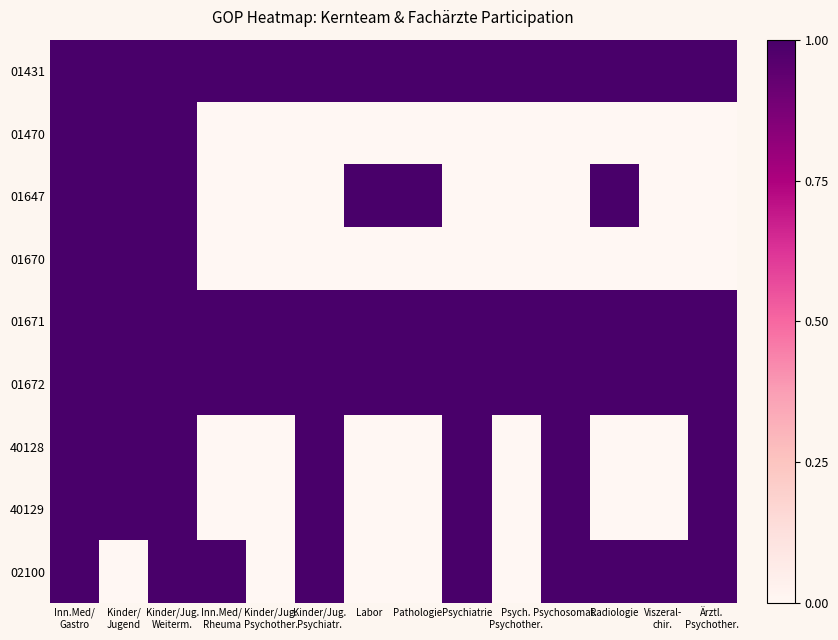

Rank the series at Psychiatrie from highest to lowest value.

01431, 01671, 01672, 40128, 40129, 02100, 01470, 01647, 01670